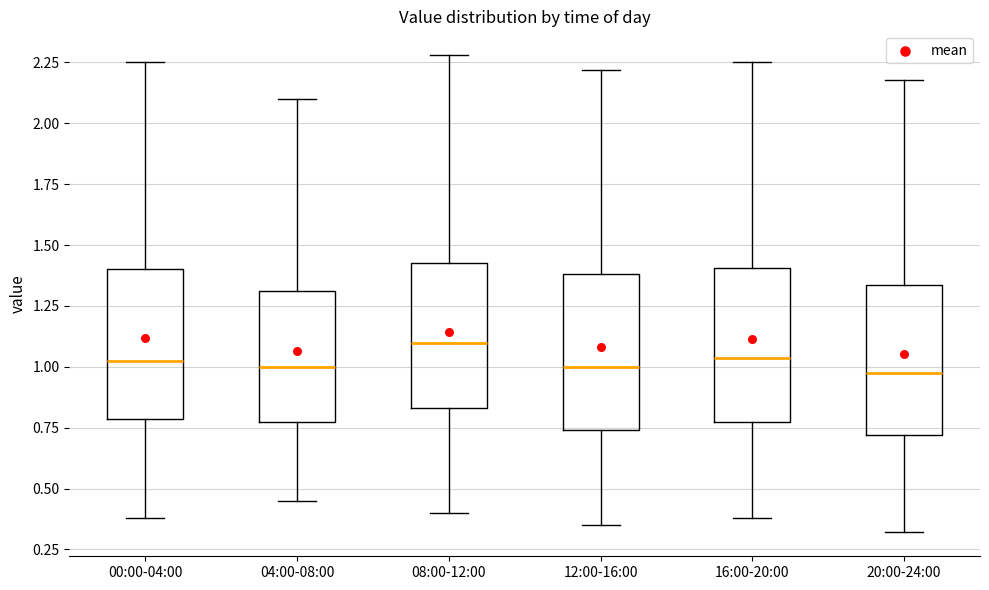

Reading left to right, transcribe this box plot: for each box, give where its median line is, the range the box spans, and where its two whiskers end, as read against the y-axis. The values are not printed on the chart, so give them approximately, as read against the axis.

00:00-04:00: median 1.05, box 0.80 to 1.40, whiskers 0.40 to 2.25
04:00-08:00: median 1.00, box 0.75 to 1.30, whiskers 0.45 to 2.10
08:00-12:00: median 1.10, box 0.85 to 1.45, whiskers 0.40 to 2.30
12:00-16:00: median 1.00, box 0.75 to 1.40, whiskers 0.35 to 2.20
16:00-20:00: median 1.05, box 0.75 to 1.40, whiskers 0.40 to 2.25
20:00-24:00: median 1.00, box 0.70 to 1.35, whiskers 0.30 to 2.20